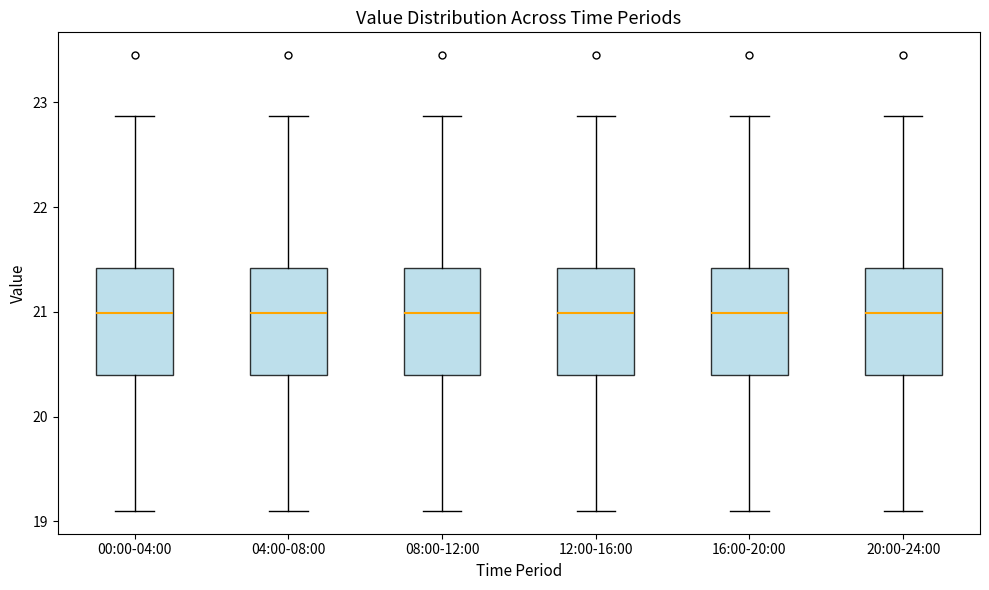

Reading left to right, transcribe this box plot: for each box, give where its median line is, the range the box spans, and where its two whiskers end, as read against the y-axis. The values are not printed on the chart, so give them approximately, as read against the axis.

00:00-04:00: median 21.0, box 20.4 to 21.4, whiskers 19.1 to 22.9
04:00-08:00: median 21.0, box 20.4 to 21.4, whiskers 19.1 to 22.9
08:00-12:00: median 21.0, box 20.4 to 21.4, whiskers 19.1 to 22.9
12:00-16:00: median 21.0, box 20.4 to 21.4, whiskers 19.1 to 22.9
16:00-20:00: median 21.0, box 20.4 to 21.4, whiskers 19.1 to 22.9
20:00-24:00: median 21.0, box 20.4 to 21.4, whiskers 19.1 to 22.9